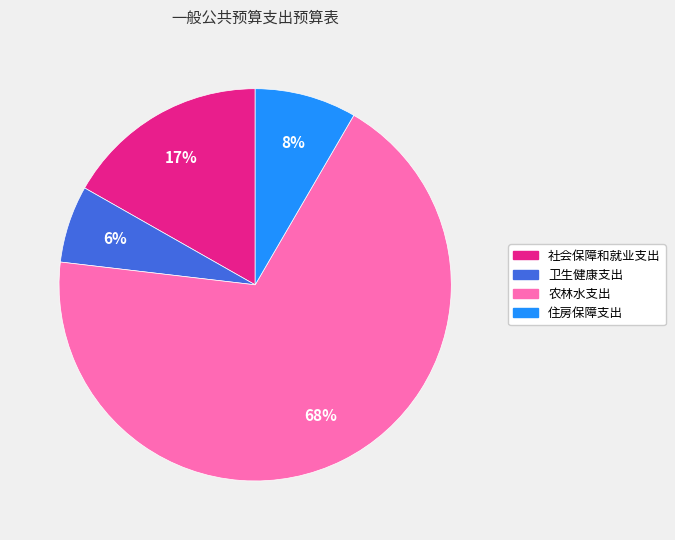

Which category has the smallest portion of the pie?

卫生健康支出